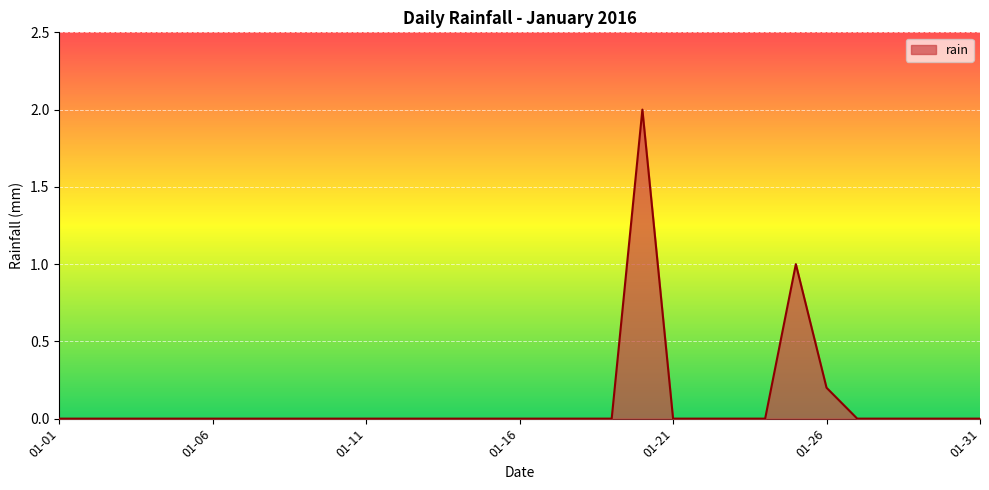

What is the maximum value shown in the chart?

2.0